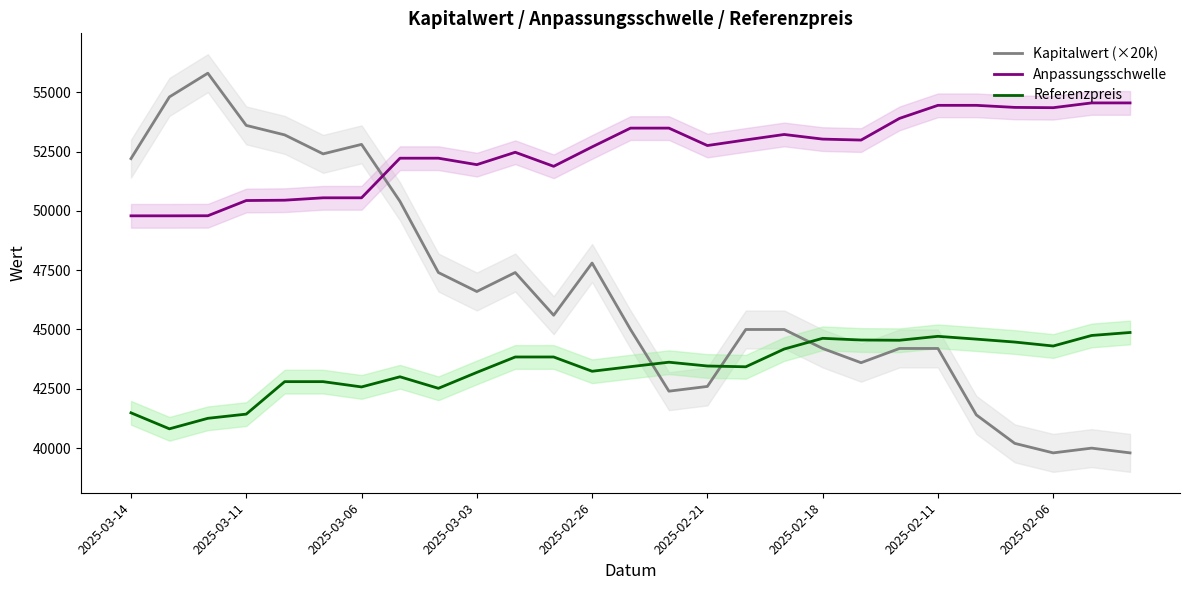

Reading left to right, transcribe all the data shown in this chart.

Kapitalwert (×20k): 52200.0	54800.0	55800.0	53600.0	53200.0	52400.0	52800.0	50400.0	47400.0	46600.0	47400.0	45600.0	47800.0	45000.0	42400.0	42600.0	45000.0	45000.0	44200.0	43600.0	44200.0	44200.0	41400.0	40200.0	39800.0	40000.0	39800.0
Anpassungsschwelle: 49789.4	49789.4	49792.6	50434.0	50448.1	50548.8	50548.8	52218.1	52218.1	51946.5	52468.0	51875.6	52693.3	53485.9	53485.9	52751.8	52988.4	53217.6	53022.7	52982.2	53895.5	54445.7	54445.7	54358.7	54346.2	54547.9	54547.9
Referenzpreis: 41488.2	40813.6	41256.5	41433.5	42801.7	42801.7	42579.1	43006.6	42521.0	43191.2	43840.9	43840.9	43239.2	43433.1	43621.0	43461.2	43428.0	44176.7	44627.6	44556.3	44546.1	44711.4	44593.7	44470.4	44303.4	44747.6	44873.3